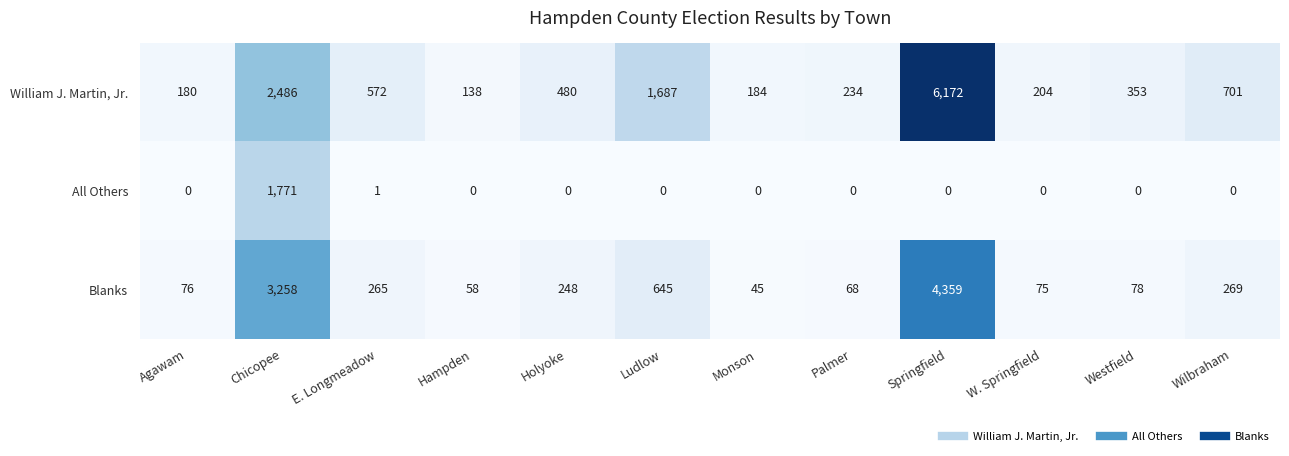

True or false: William J. Martin, Jr. has a value of 1286 at Chicopee.

False